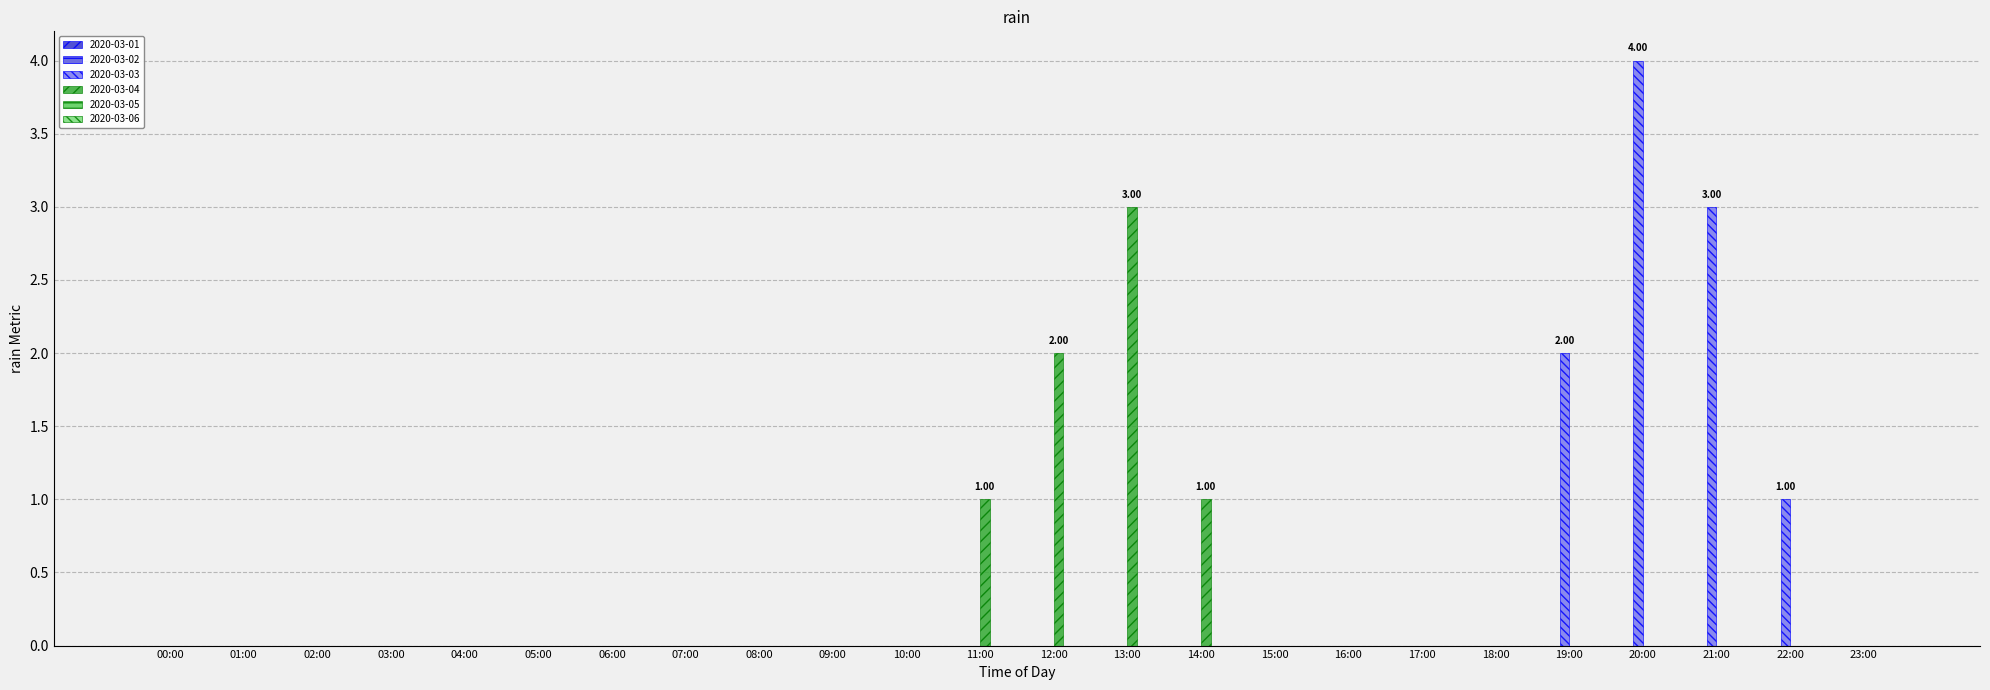

What is the sum of all 2020-03-03 values?

10